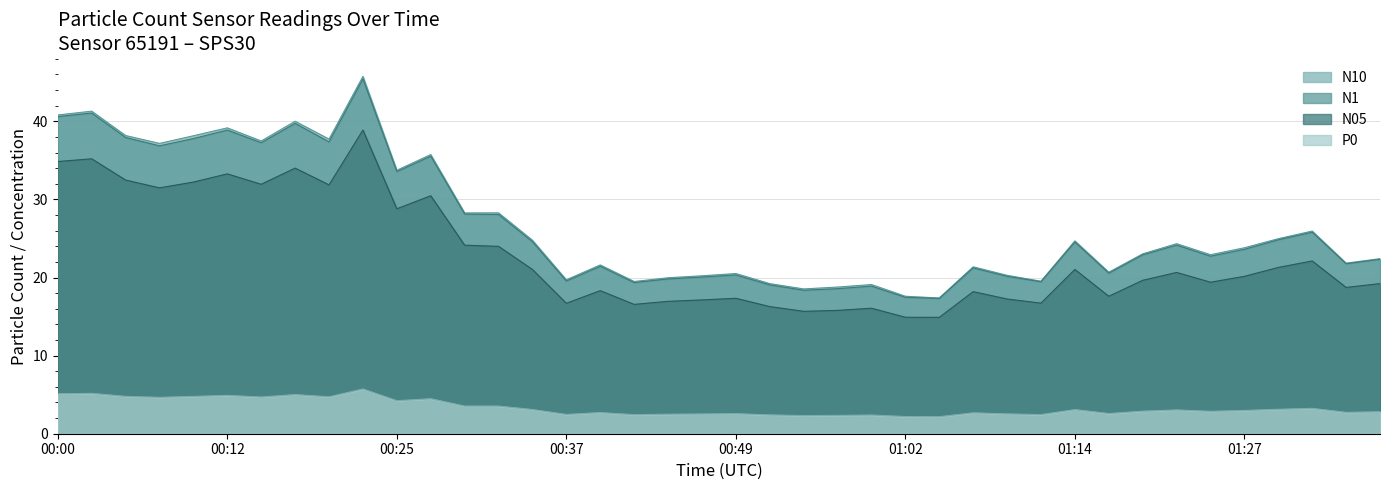

What is the approximate value of P0 at 00:30?

3.5